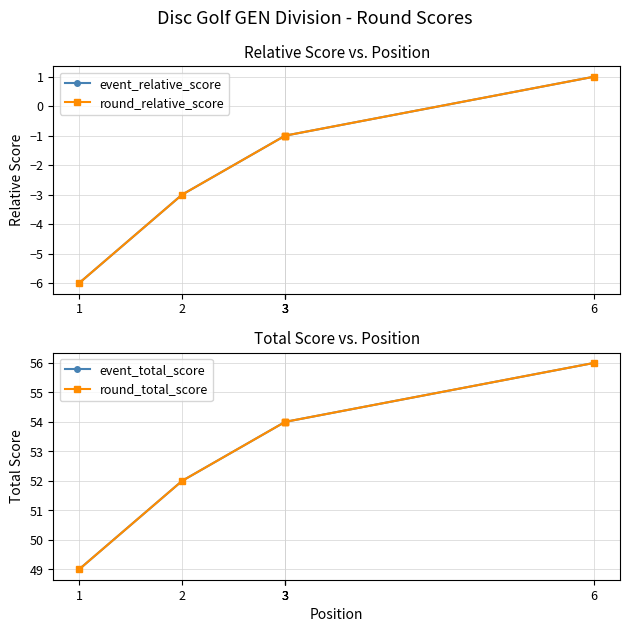

At which category is the sum across all series the highest?

6